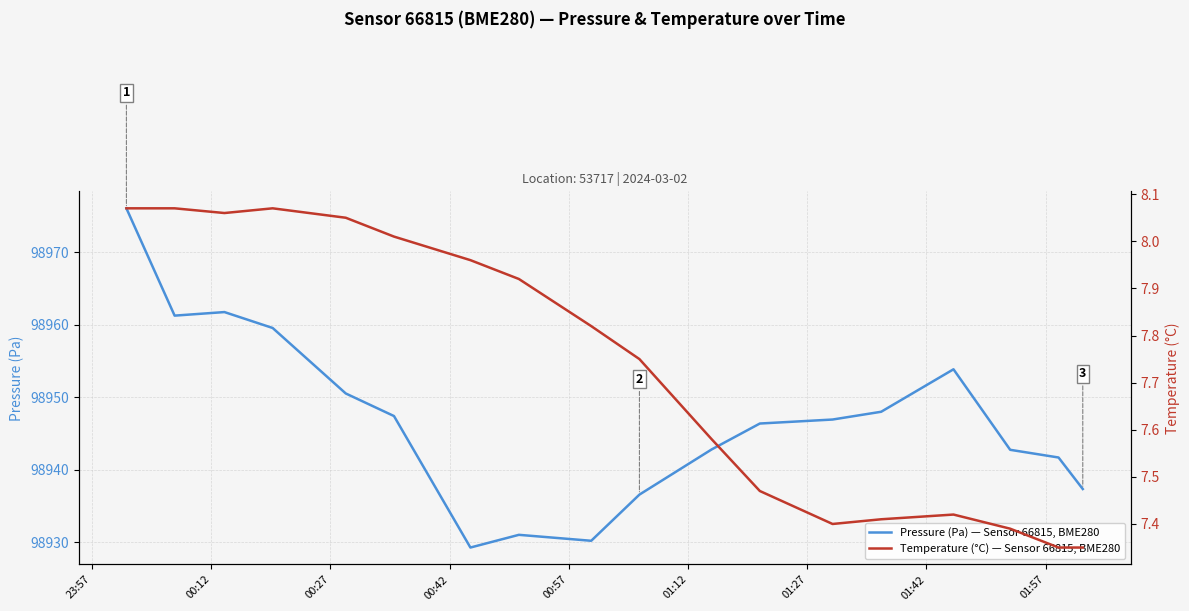

What is the highest value of the Pressure (Pa) — Sensor 66815, BME280 series?

98976.0